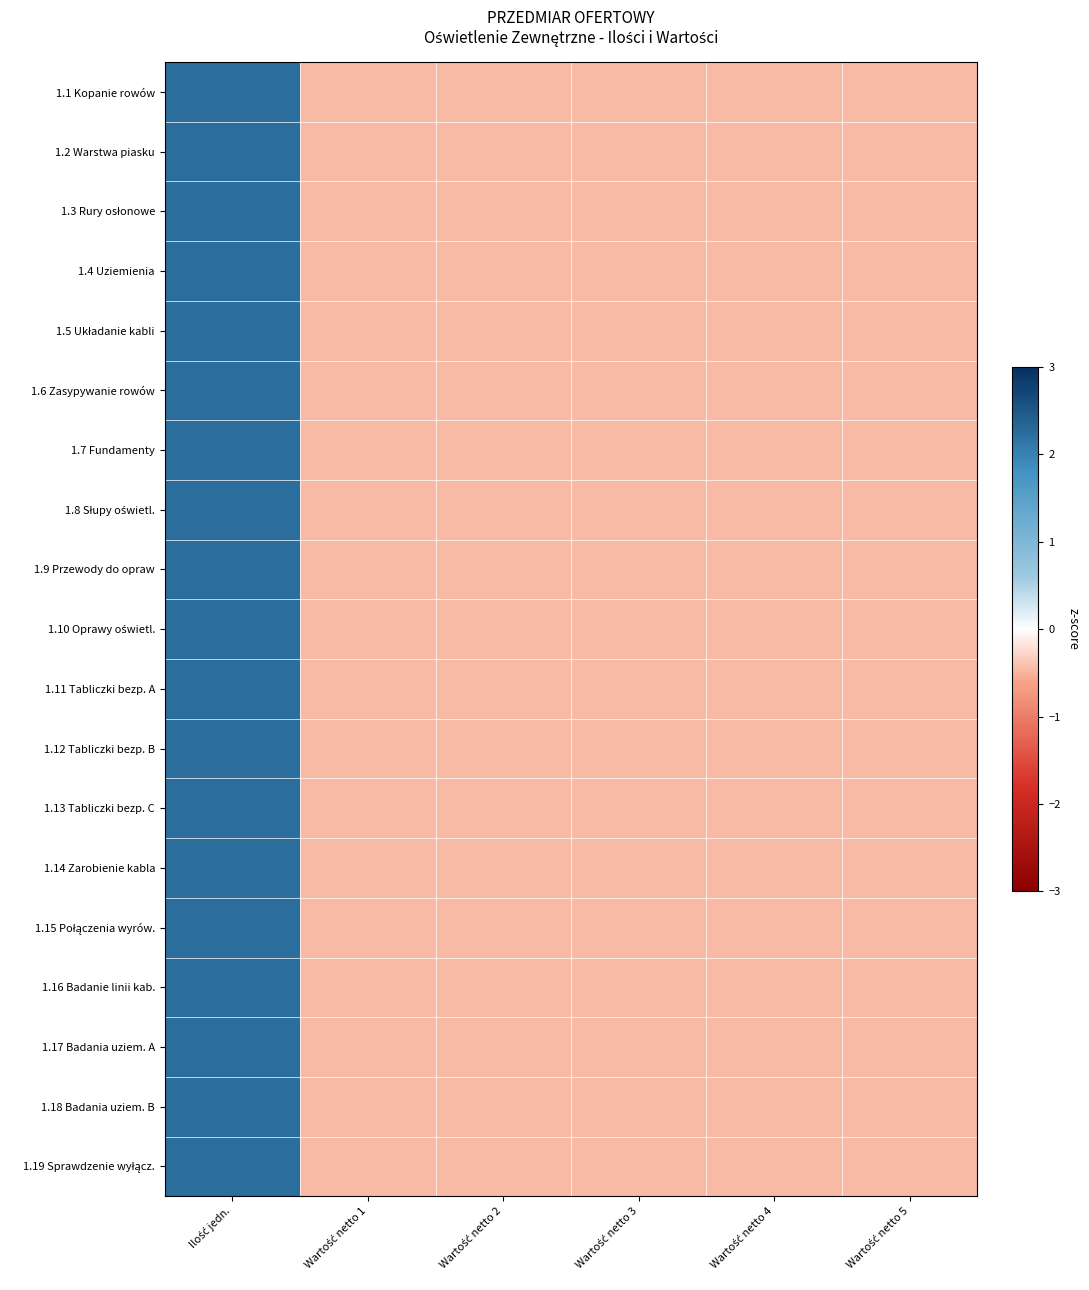

What is the total value across all series at Wartość netto 2?

-8.5